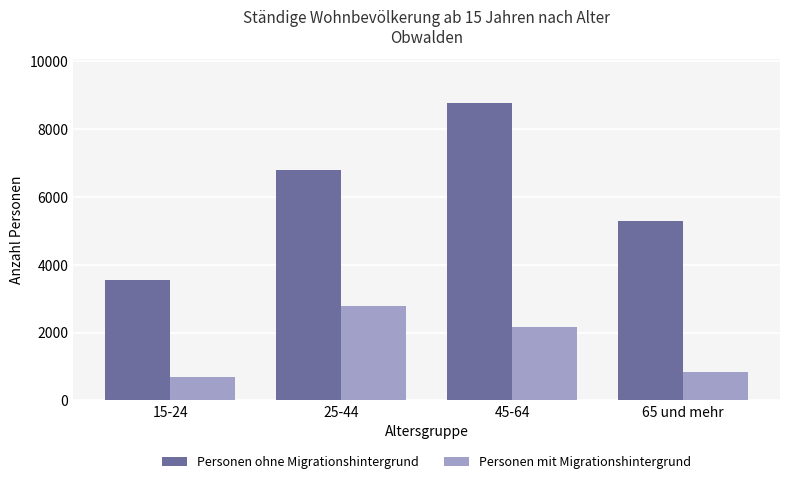

What is the minimum value shown in the chart?

678.7